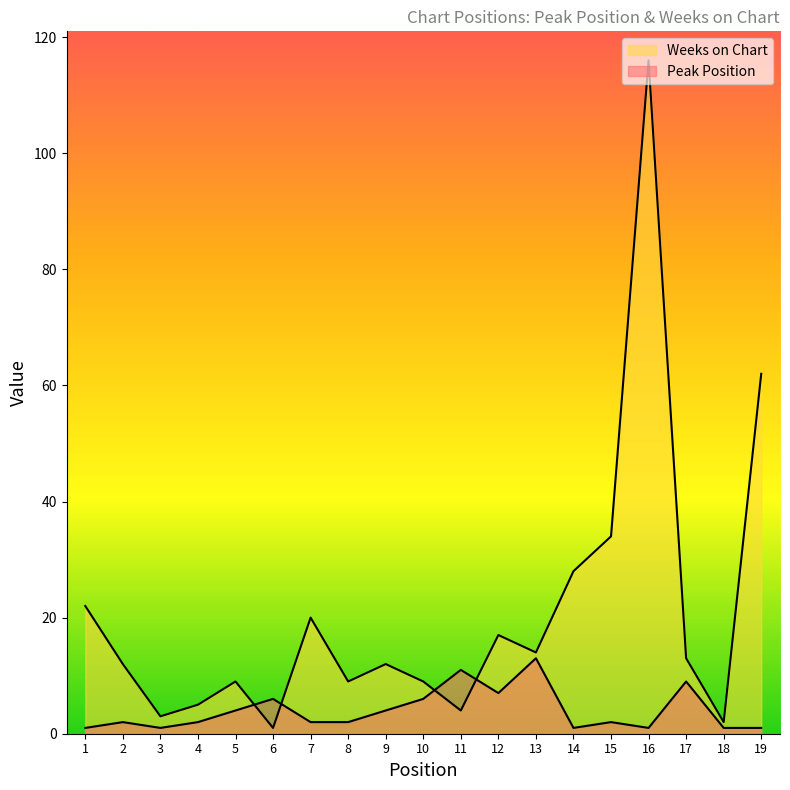

What is the difference between the maximum and minimum values in the Peak Position series?

12